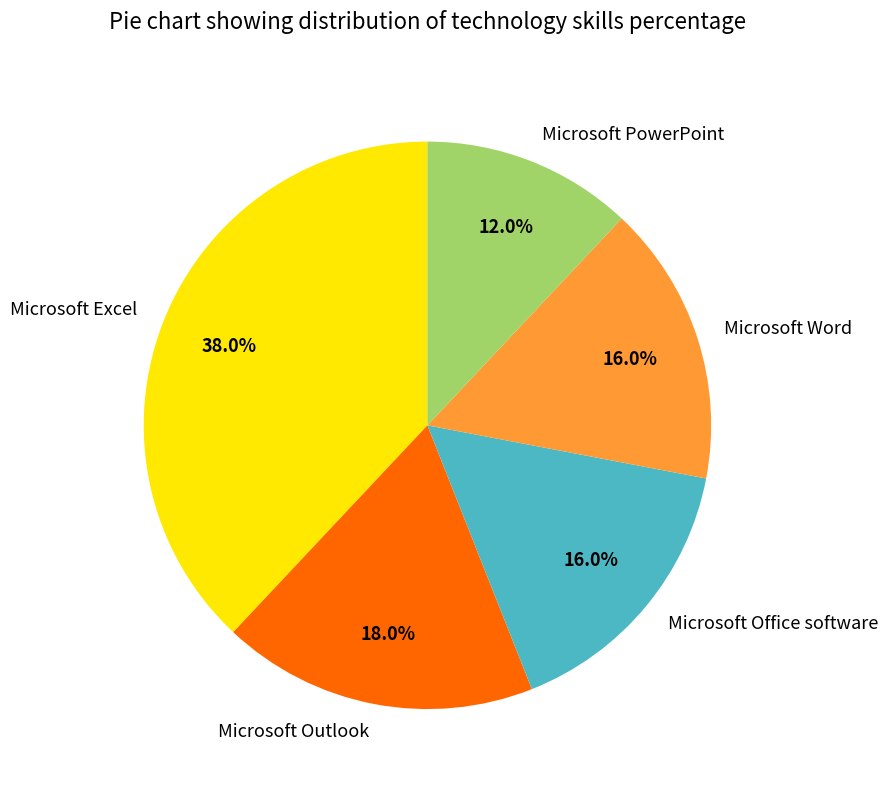

What is the smallest slice in the pie chart?

Microsoft PowerPoint